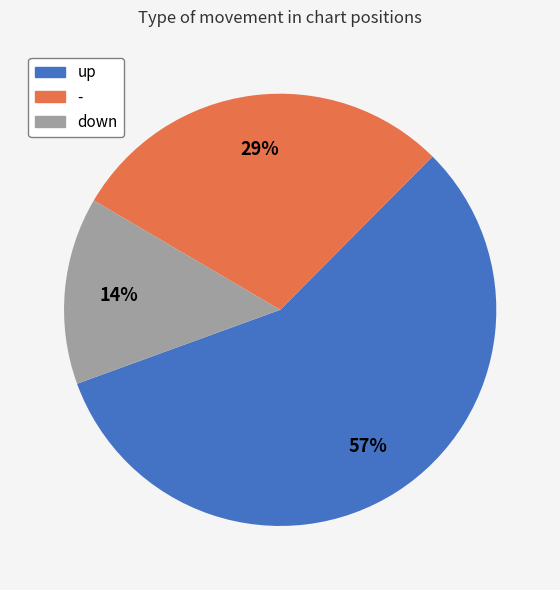

Is it true that up is 67% of the pie?

False